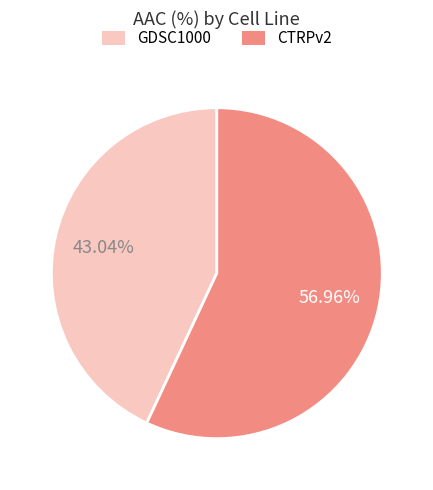

What is the total percentage of GDSC1000 and CTRPv2?

100.0%